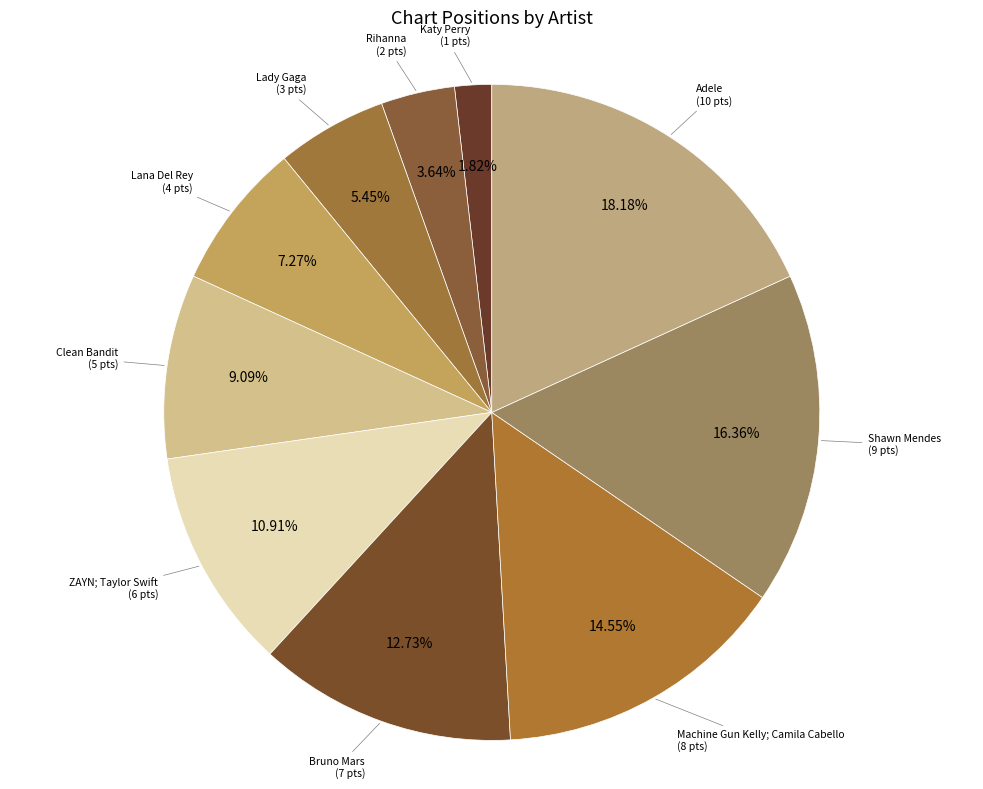

To the nearest percent, what is the difference between the largest and smallest slice percentages?

16%